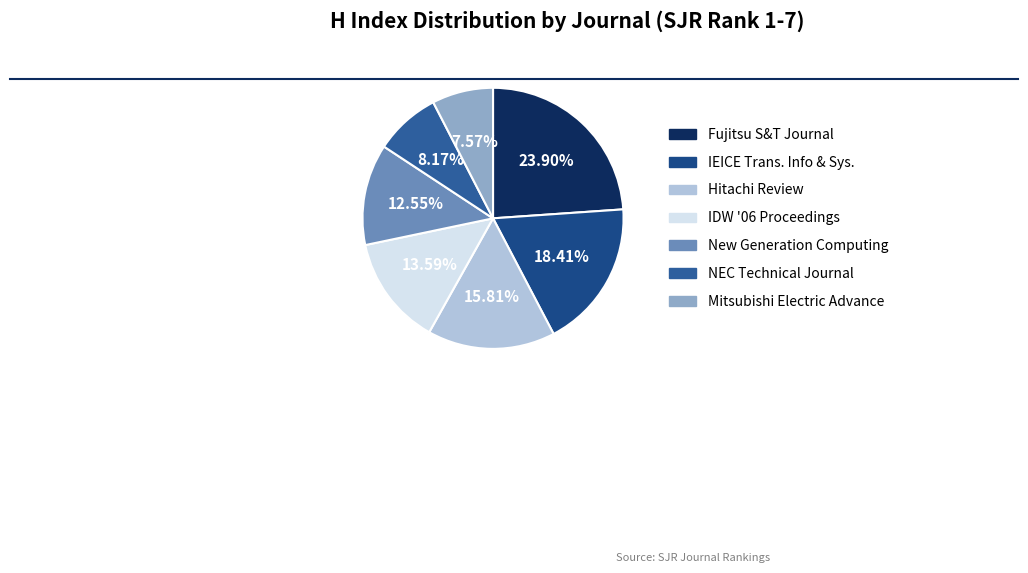

Rank the categories by value from highest to lowest.

Fujitsu Scientific and Technical Journal, IEICE Transactions on Information and Systems, Hitachi Review, IDW 06 Proceedings, New Generation Computing, NEC Technical Journal, Mitsubishi Electric Advance